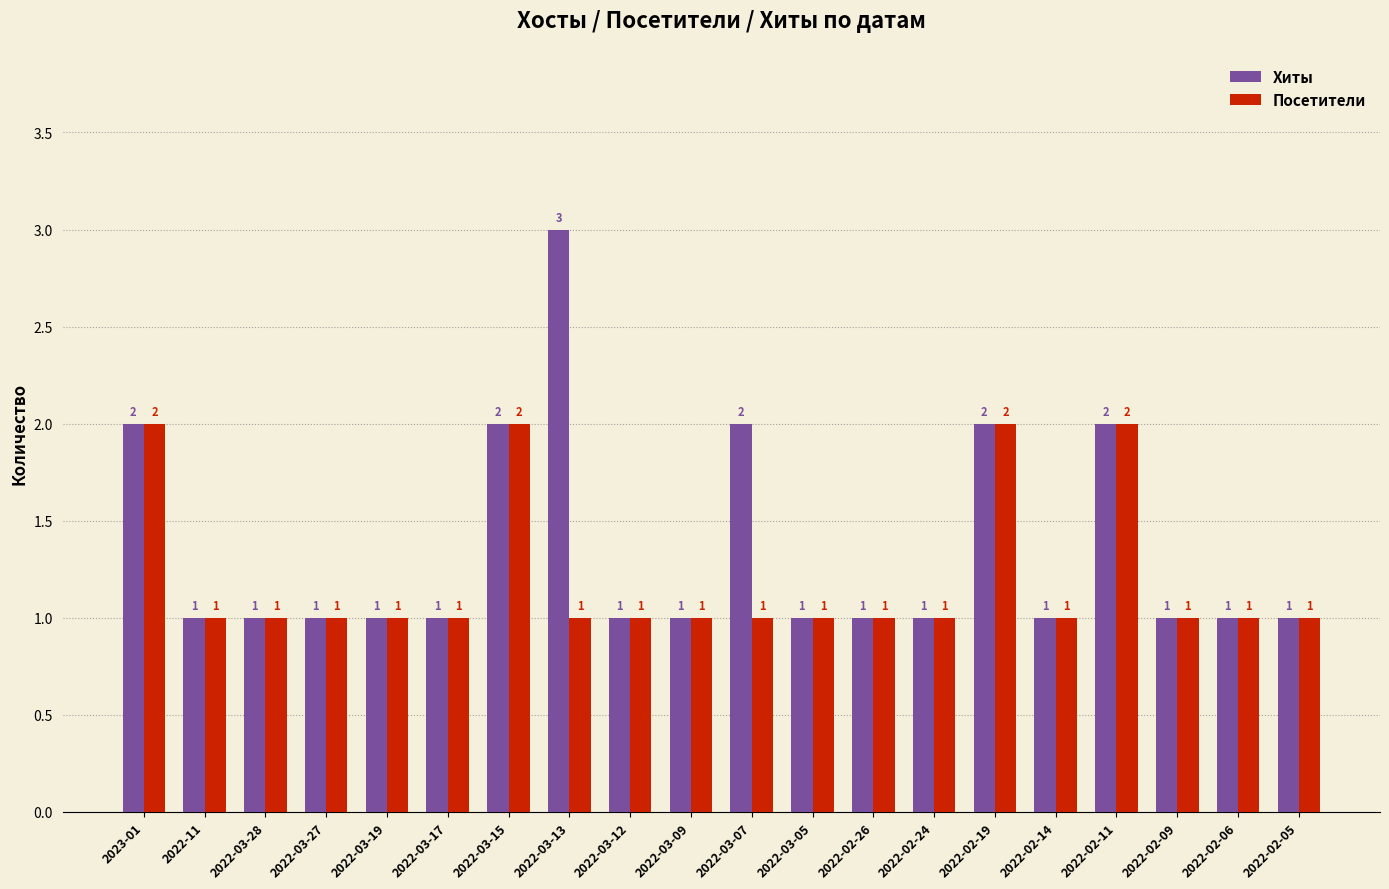

What is the average value of the Хиты series?

1